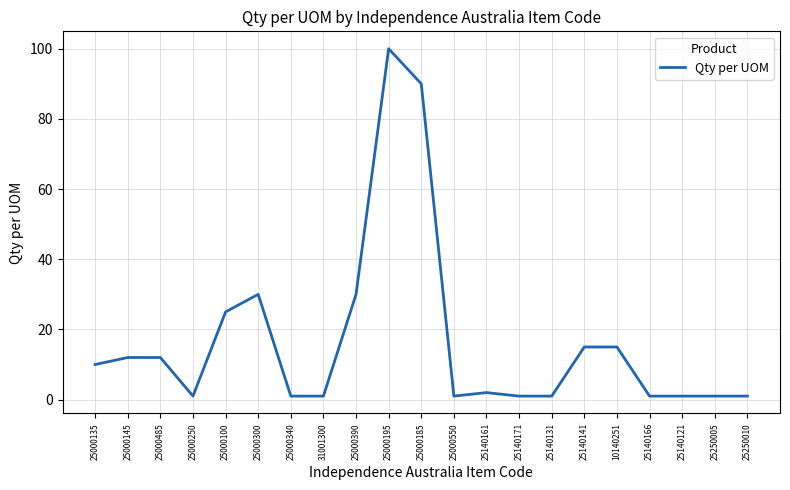

What position from the right is 25140171?

8